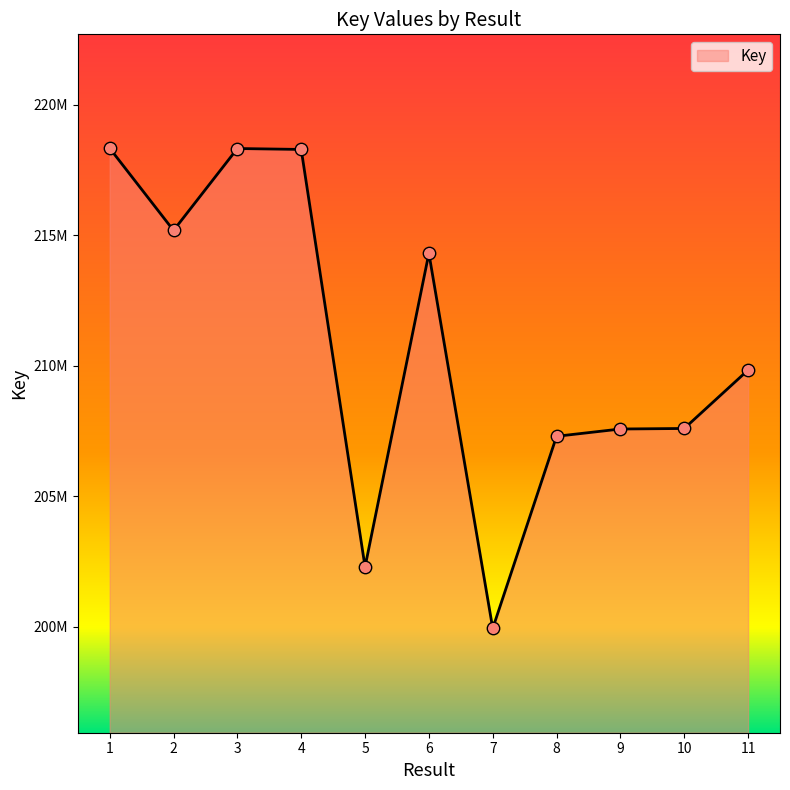

What is the change in value from 4 to 5?

-16002520